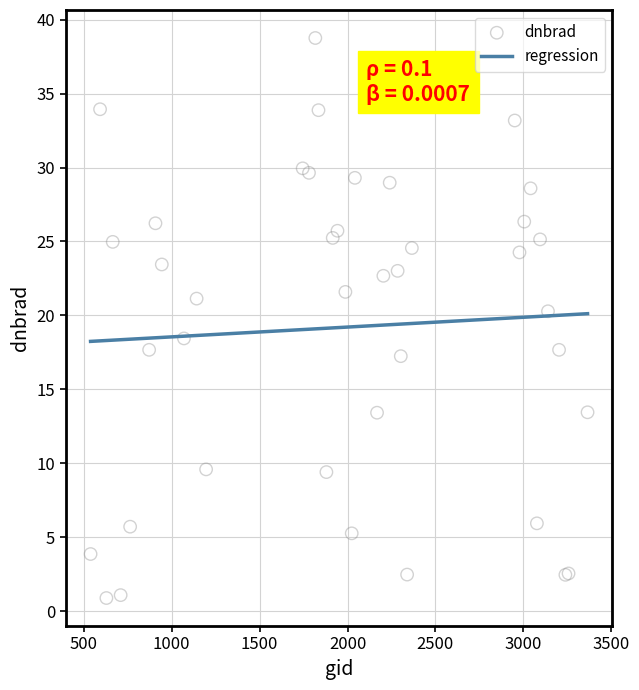

What Y value in the scatter plot is closest to 19?

18.4